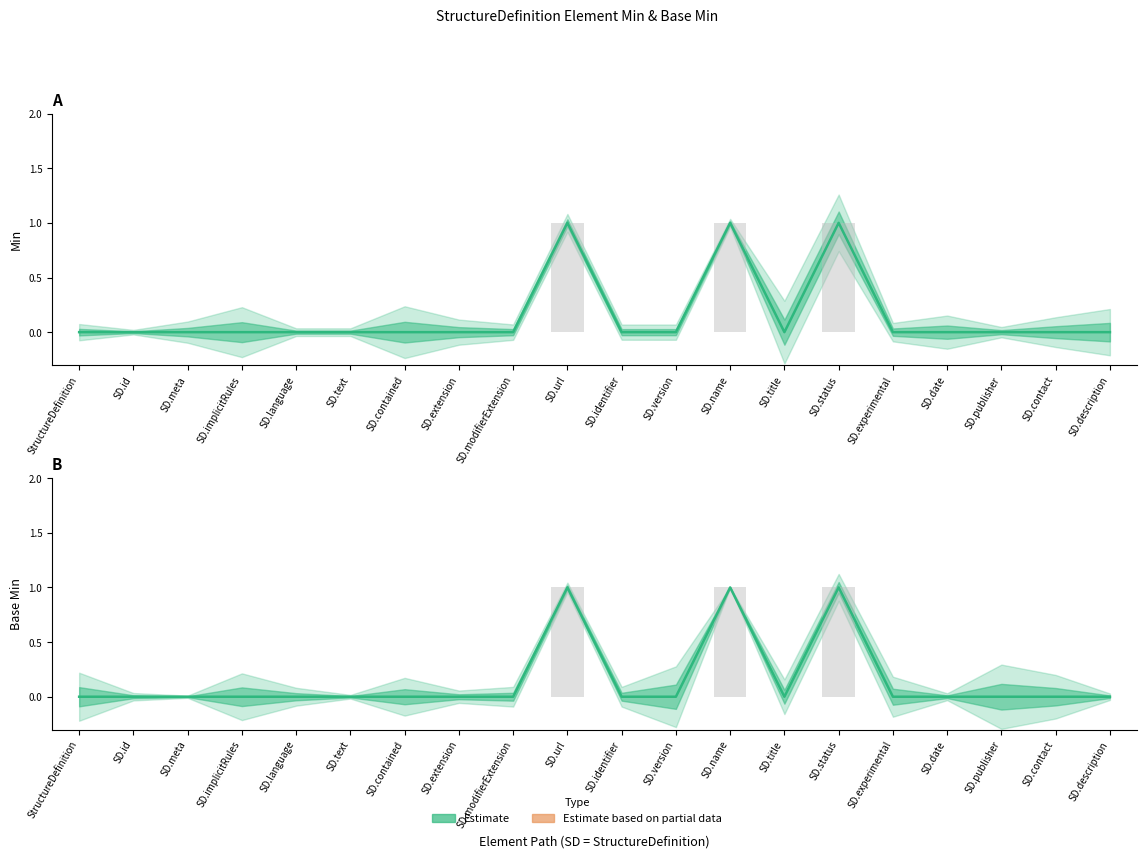

Which series has the widest spread of values?

Min (estimate)